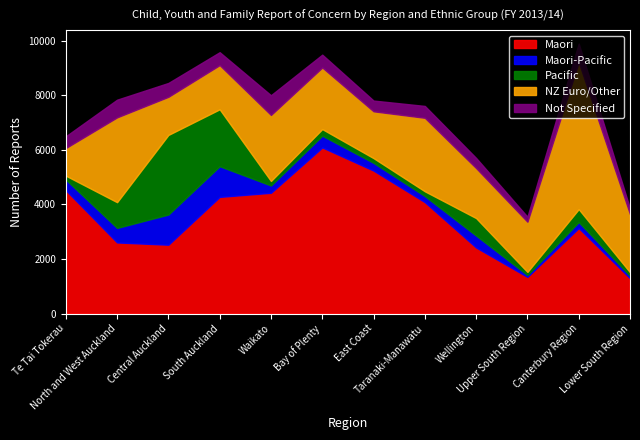

What is the approximate value of Maori-Pacific at Canterbury Region?

219